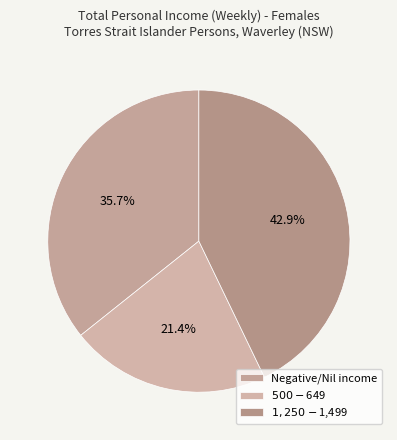

How many segments does this pie chart have?

3